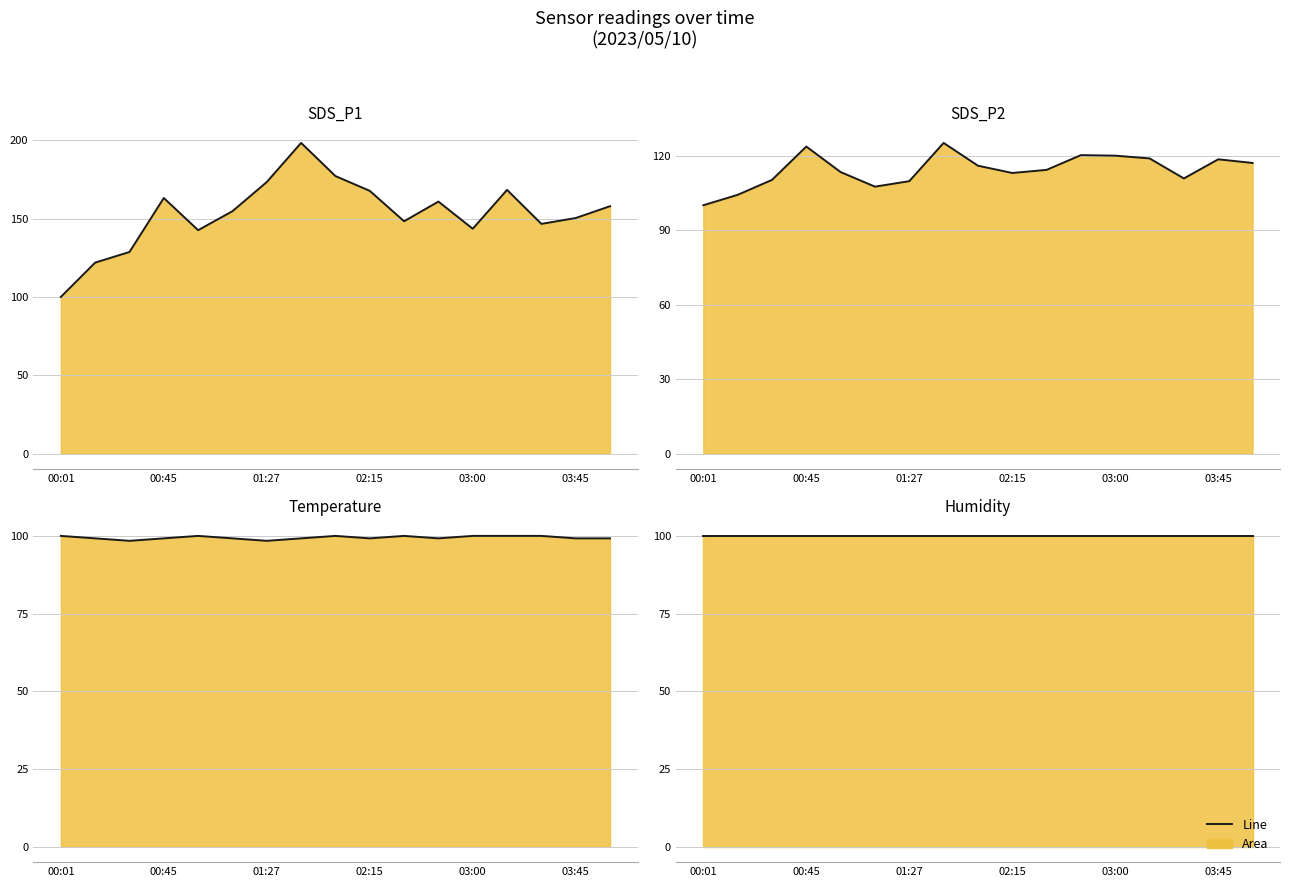

What position from the right is 01:27?

11